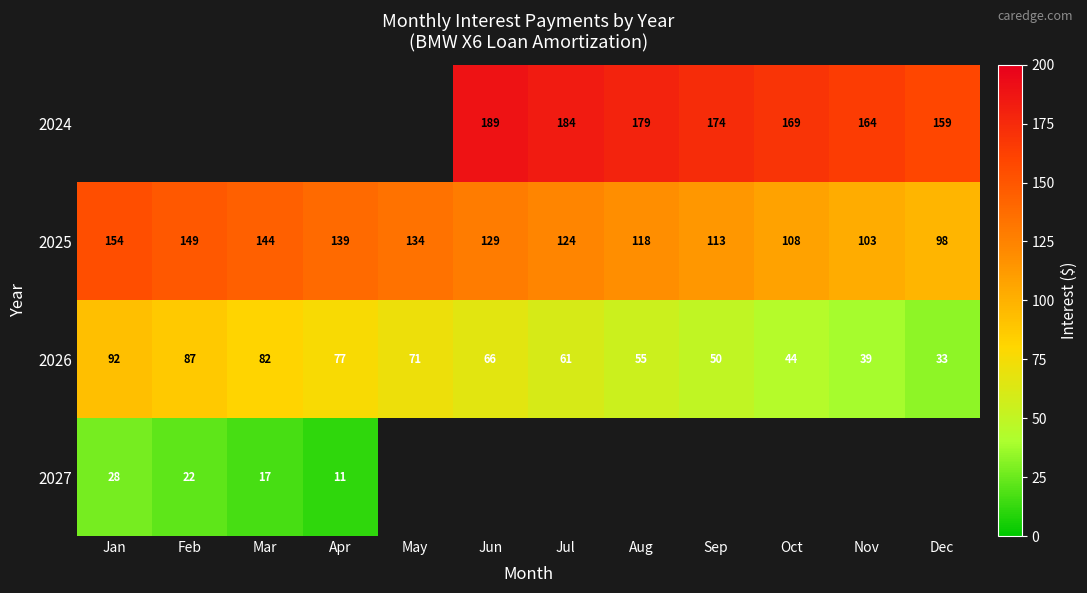

Where does the 2025 series first go above 129?

Jan